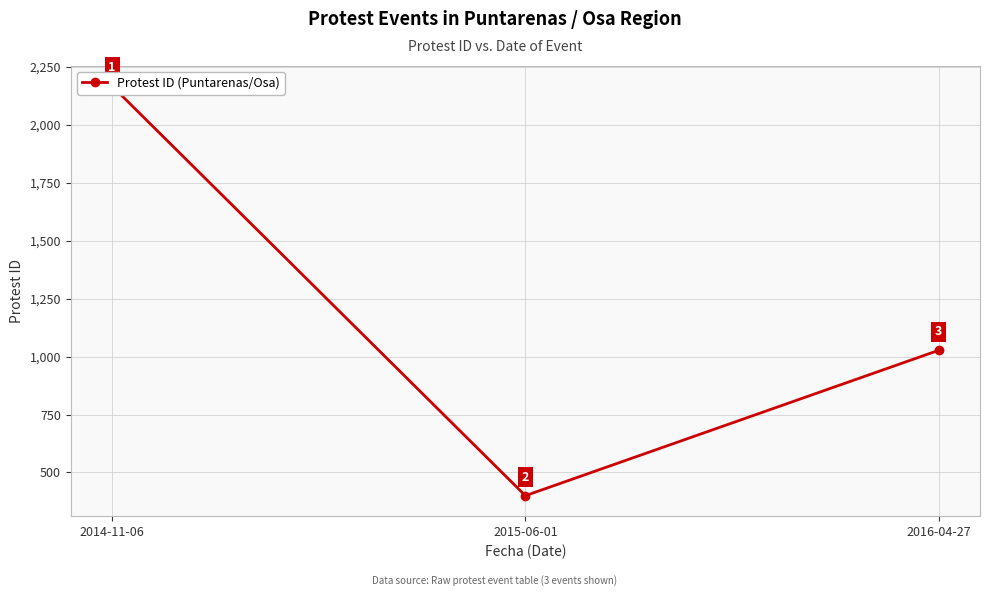

True or false: the data shows 1027 at 2016-04-27.

True